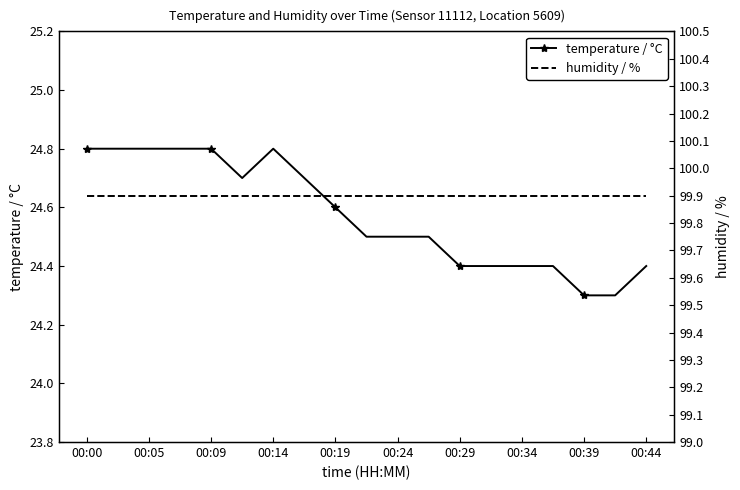

True or false: temperature / °C and humidity / % intersect in this chart.

False